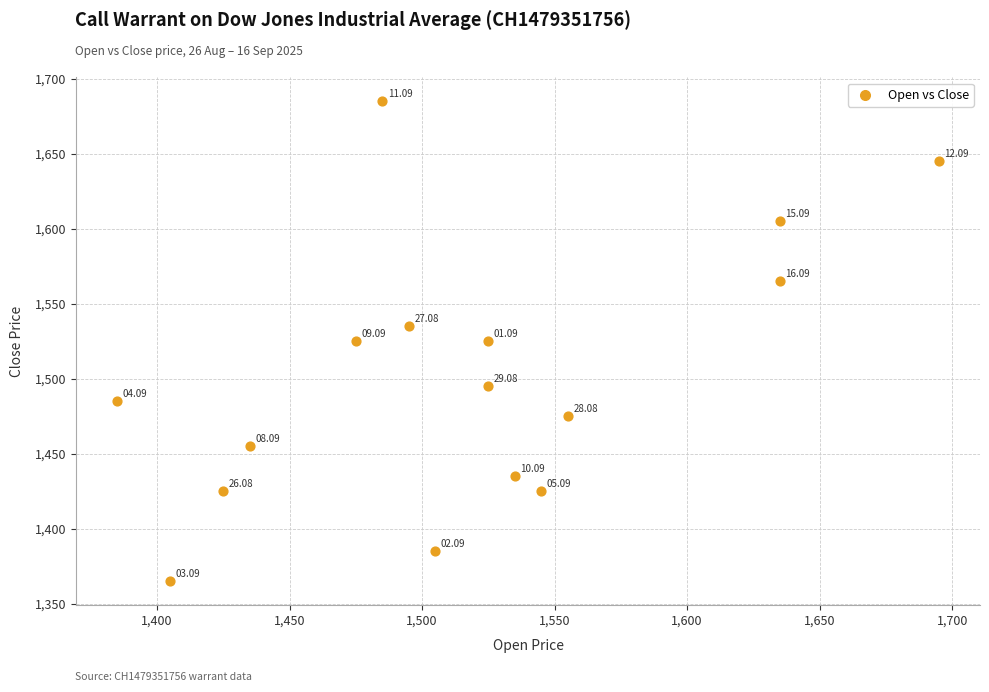

What is the range of X values (max minus min)?

310